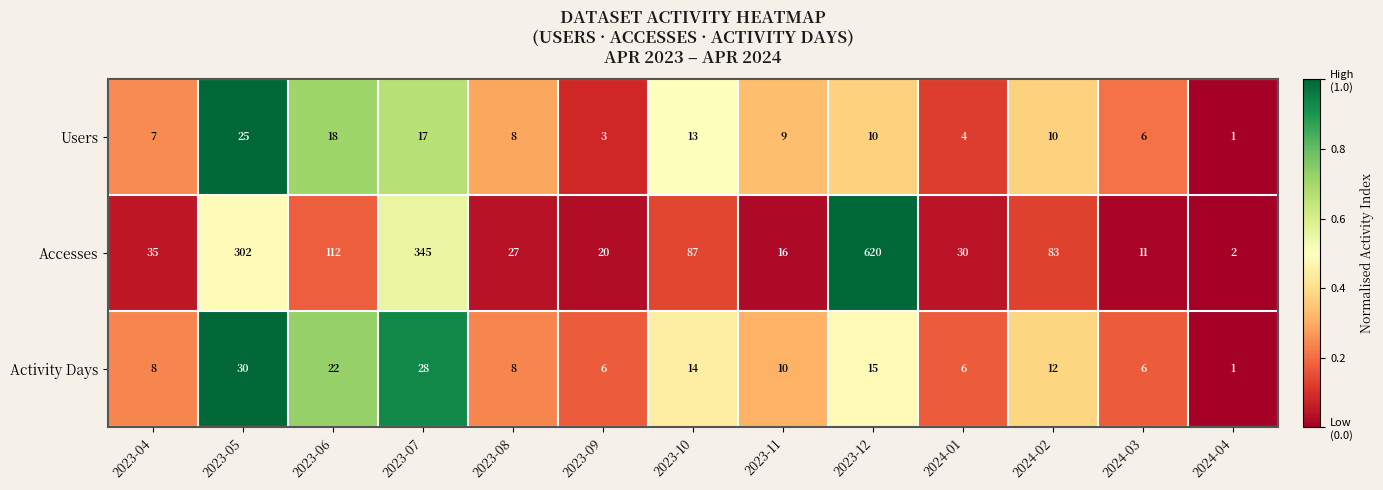

Is it true that Activity Days equals 3 at 2023-04?

False